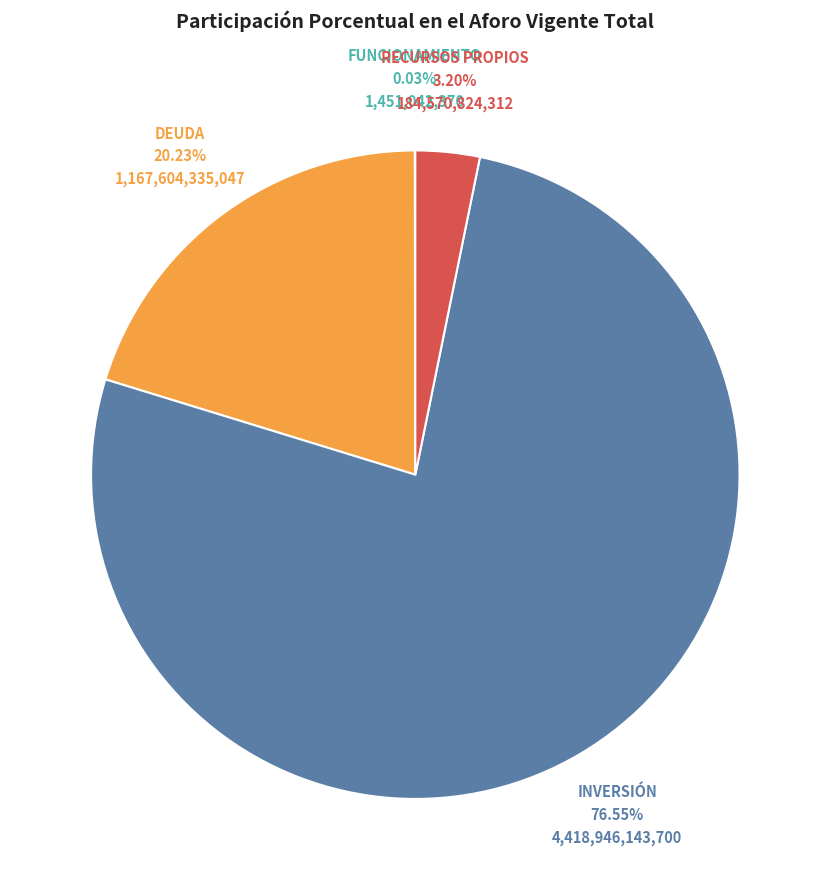

Does INVERSIÓN represent more than half of the total?

Yes